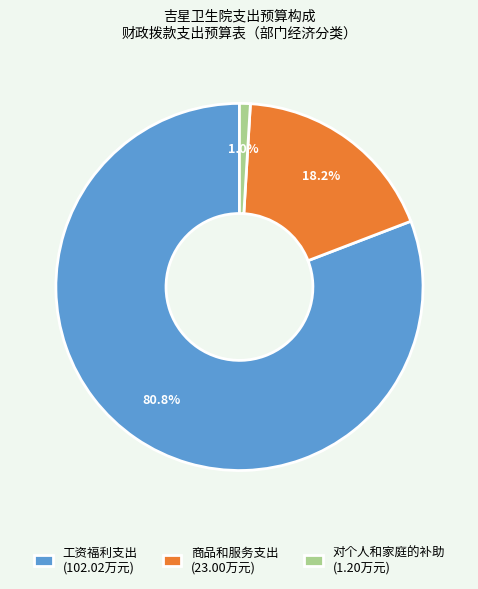

Which slice is the smallest?

对个人和家庭的补助